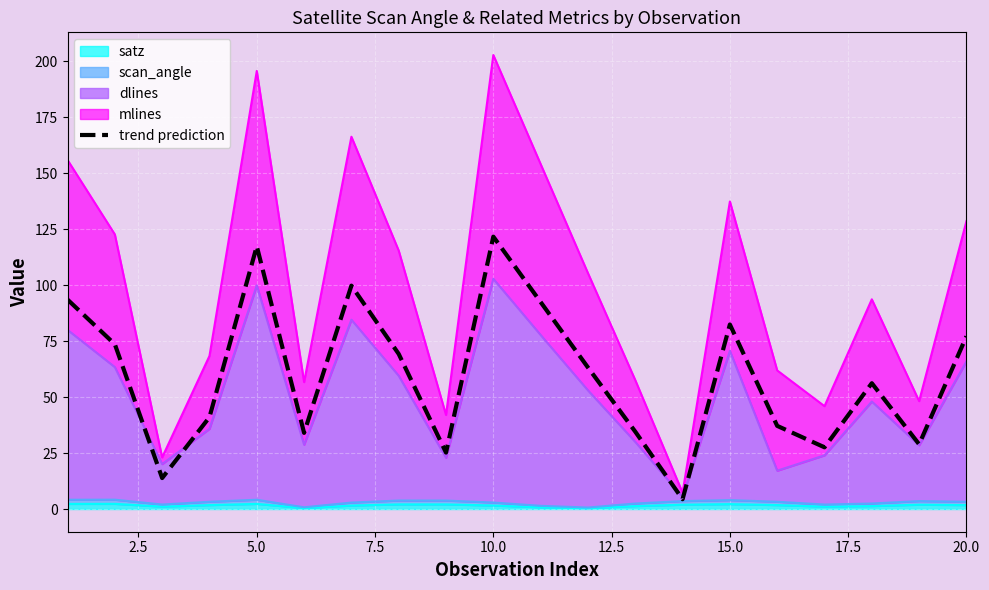

Reading right to left, extract all data points from this chart.

77.2	28.9	56.2	27.6	37.2	82.5	4.4	34.6	63.3	92.5	121.7	25.2	69.3	99.8	34.0	117.5	41.0	13.8	73.6	93.6